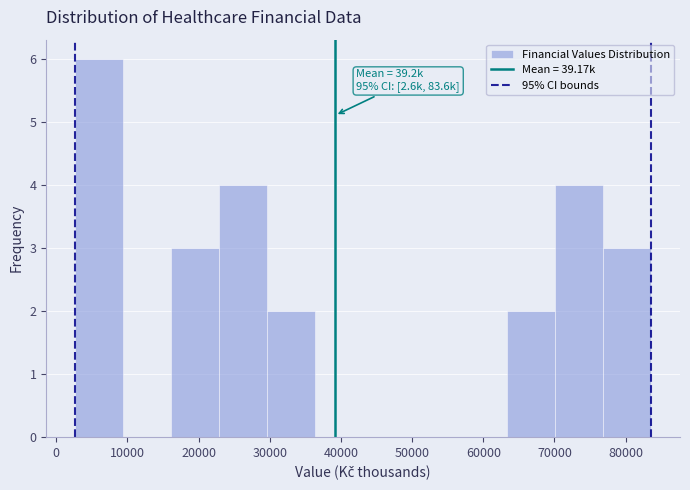

Over which range of the x-axis is the bar tallest?

3000 to 9000